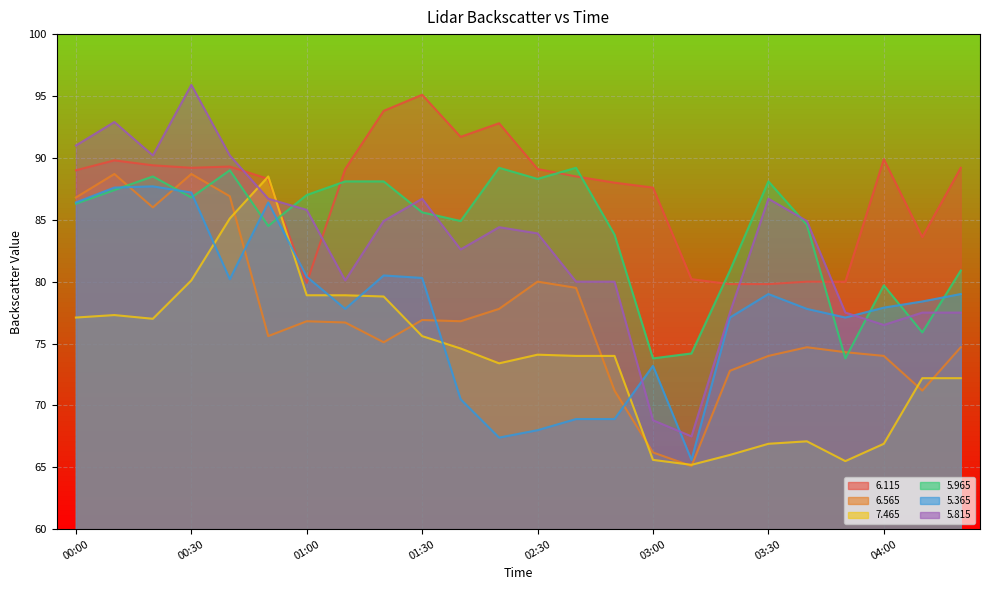

Which category has the lowest value across all series?

03:10